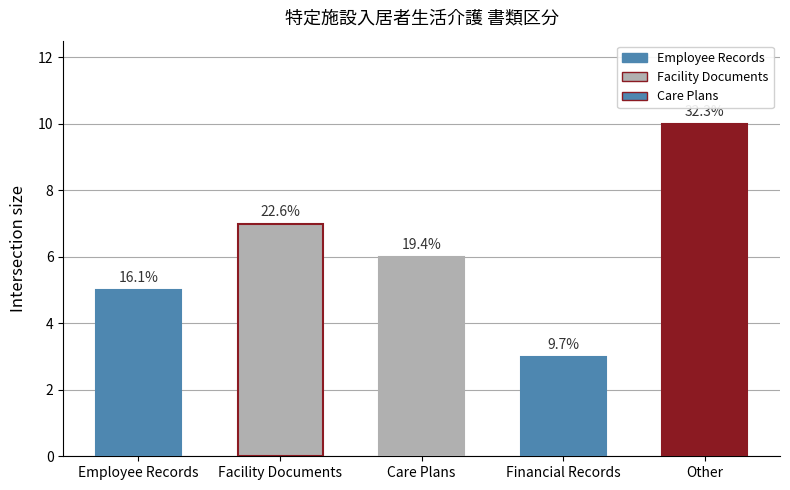

The chart shows a value of 6 at Care Plans. True or false?

True